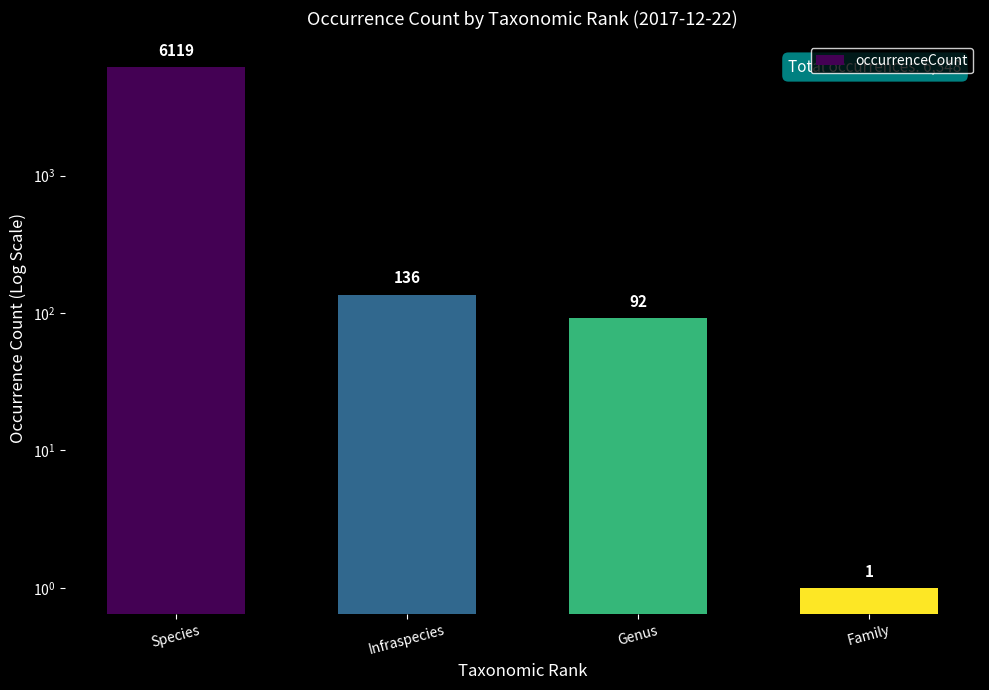

What value does the data have at Infraspecies?

136